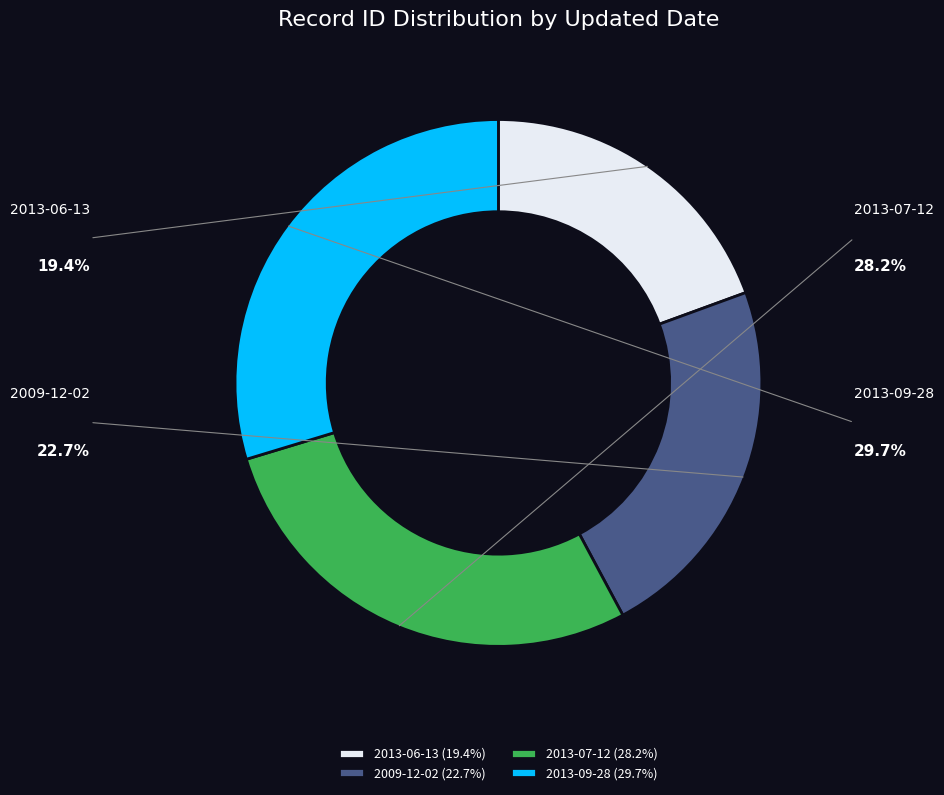

Do 2013-07-12 and 2009-12-02 together represent more than half of the pie?

Yes